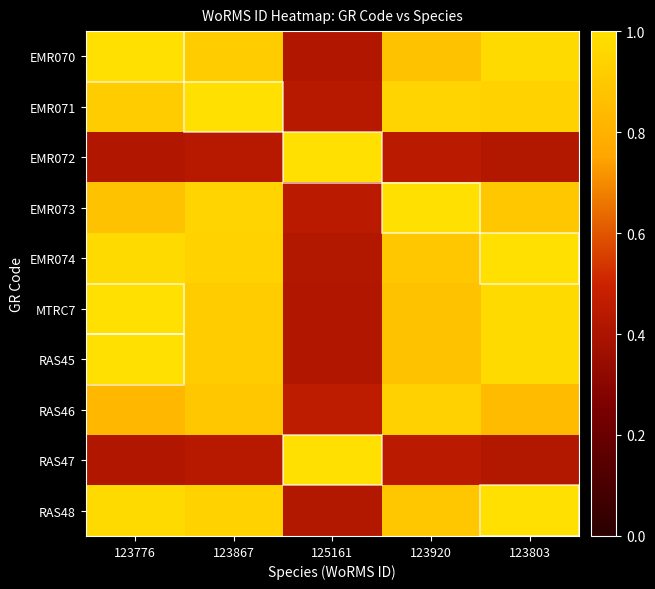

List the series in order of their peak value, highest first.

EMR070, EMR071, EMR072, EMR073, EMR074, MTRC7, RAS45, RAS47, RAS48, RAS46